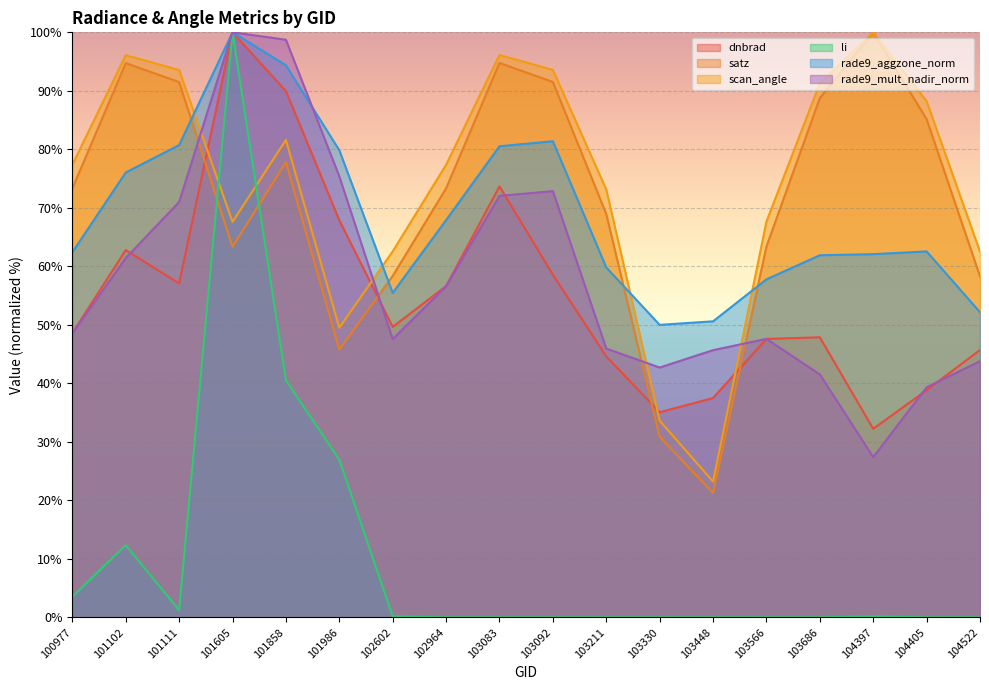

Is the value of rade9_mult_nadir_norm at 103566 greater than the value of li at 101605?

No